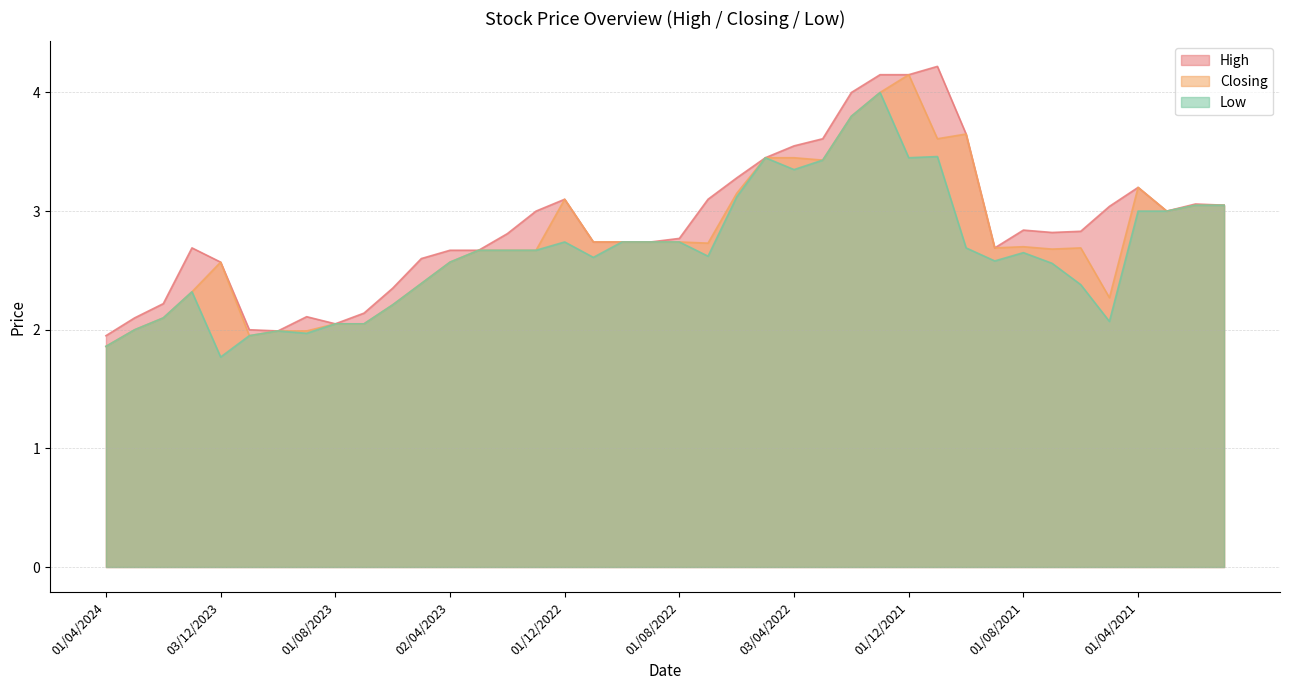

Reading left to right, extract all data points from this chart.

High: 1.9	2.1	2.2	2.7	2.6	2.0	2.0	2.1	2.0	2.1	2.4	2.6	2.7	2.7	2.8	3.0	3.1	2.7	2.7	2.7	2.8	3.1	3.3	3.5	3.5	3.6	4.0	4.2	4.2	4.2	3.6	2.7	2.8	2.8	2.8	3.0	3.2	3.0	3.1	3.0
Closing: 1.9	2.0	2.1	2.3	2.6	1.9	2.0	2.0	2.0	2.0	2.2	2.4	2.6	2.7	2.7	2.7	3.1	2.7	2.7	2.7	2.7	2.7	3.1	3.5	3.5	3.4	3.8	4.0	4.2	3.6	3.6	2.7	2.7	2.7	2.7	2.3	3.2	3.0	3.0	3.0
Low: 1.9	2.0	2.1	2.3	1.8	1.9	2.0	2.0	2.0	2.0	2.2	2.4	2.6	2.7	2.7	2.7	2.7	2.6	2.7	2.7	2.7	2.6	3.1	3.5	3.4	3.4	3.8	4.0	3.5	3.5	2.7	2.6	2.6	2.6	2.4	2.1	3.0	3.0	3.0	3.0